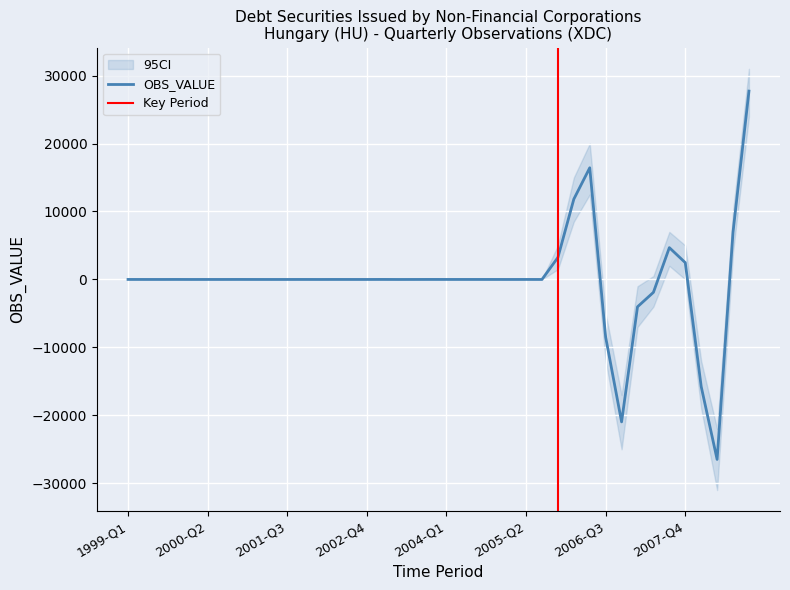

At which label does CI_upper reach its minimum?

2008-Q2